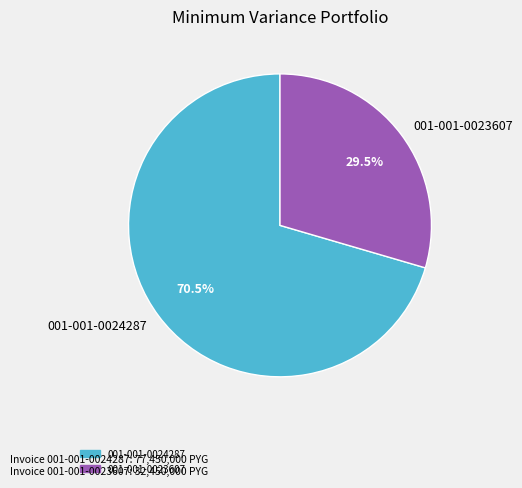

Rank the categories by value from highest to lowest.

001-001-0024287, 001-001-0023607